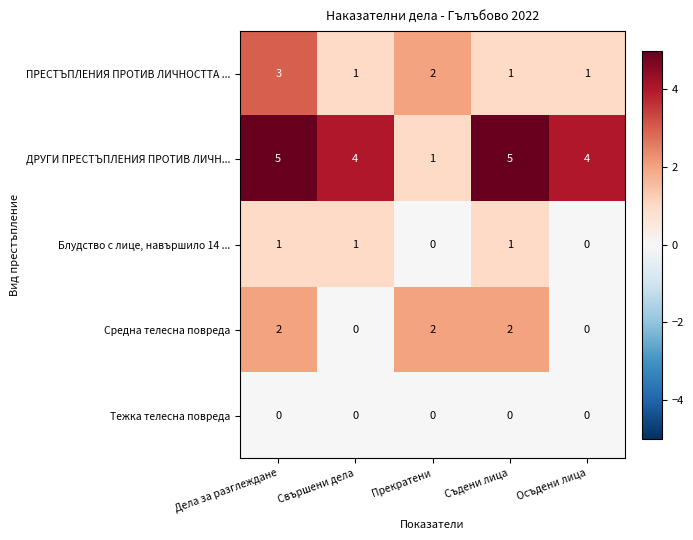

The value of ПРЕСТЪПЛЕНИЯ ПРОТИВ ЛИЧНОСТТА ... at Дела за разглеждане is 3. True or false?

True